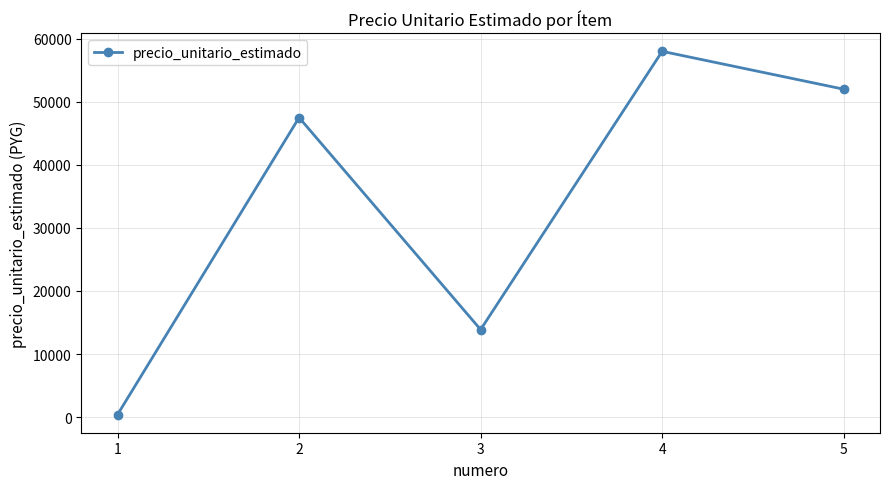

What is the value of the 5th point from the left?

52000